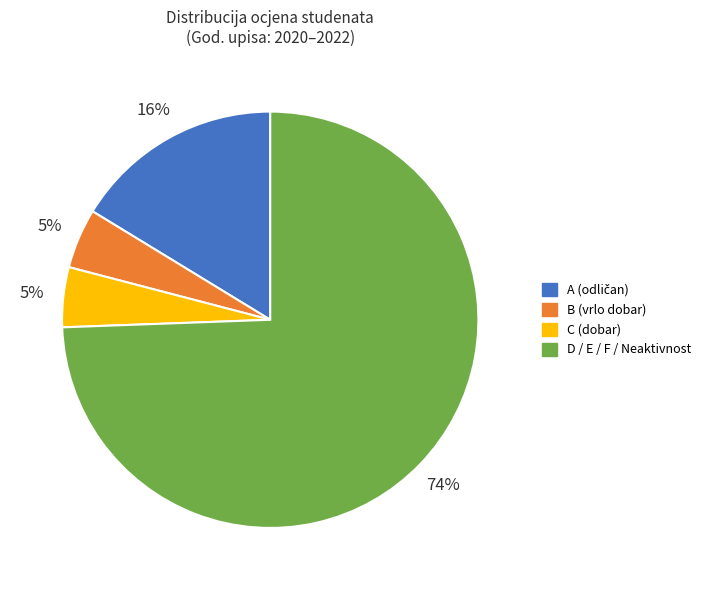

To the nearest percent, what is the average slice percentage?

25%